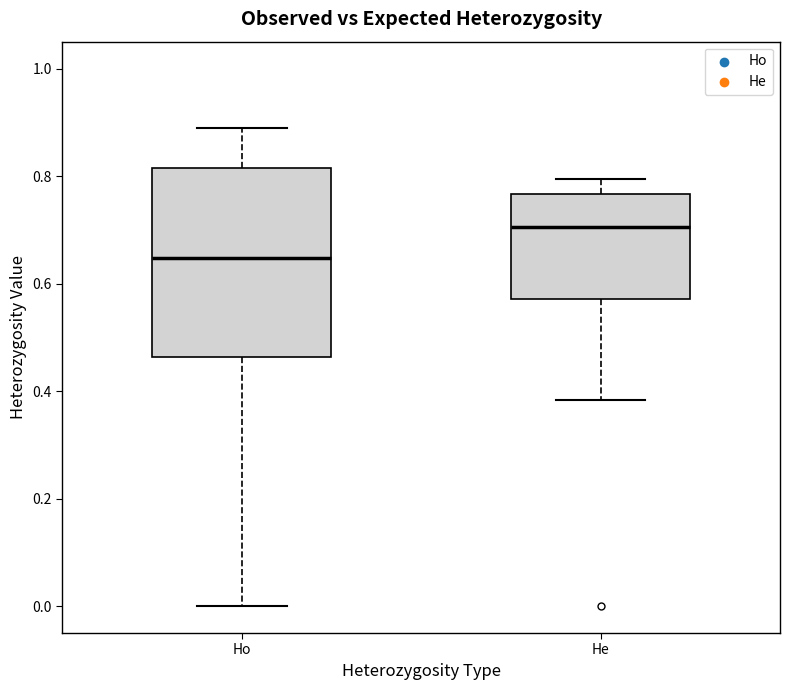

Which box's median line is the highest?

He